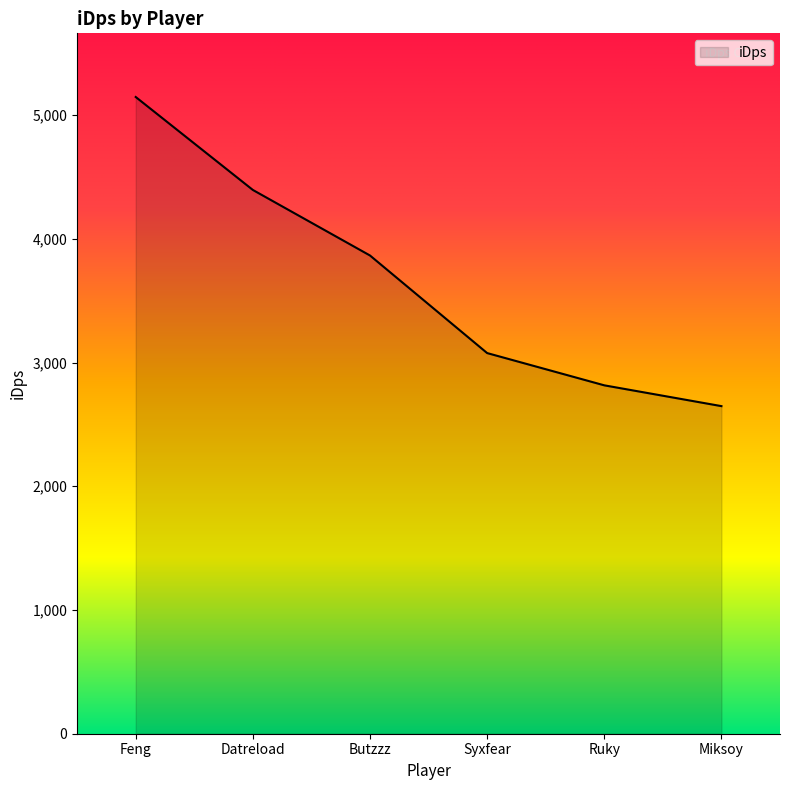

What is the average value?

3657.4